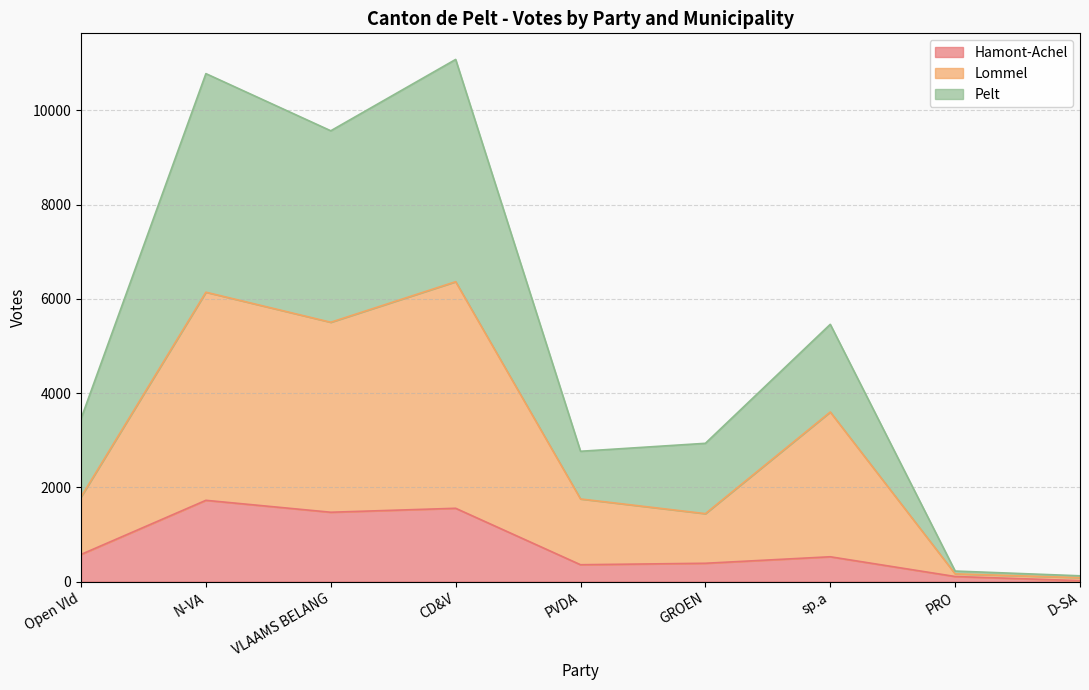

List the series in order of their peak value, highest first.

Pelt, Lommel, Hamont-Achel